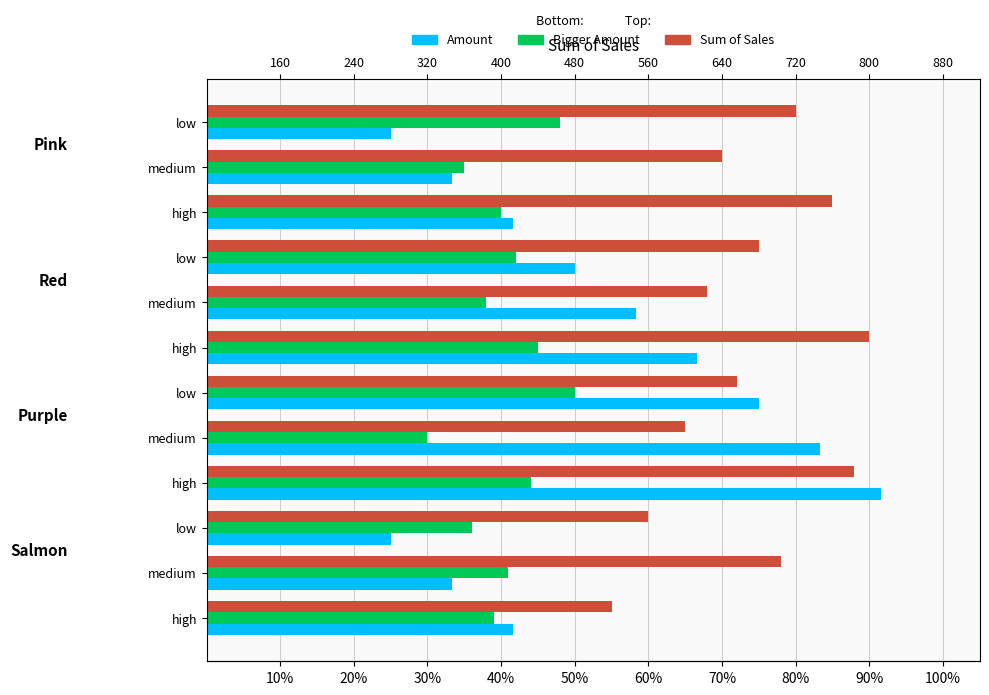

Count the number of categories in the chart.

12